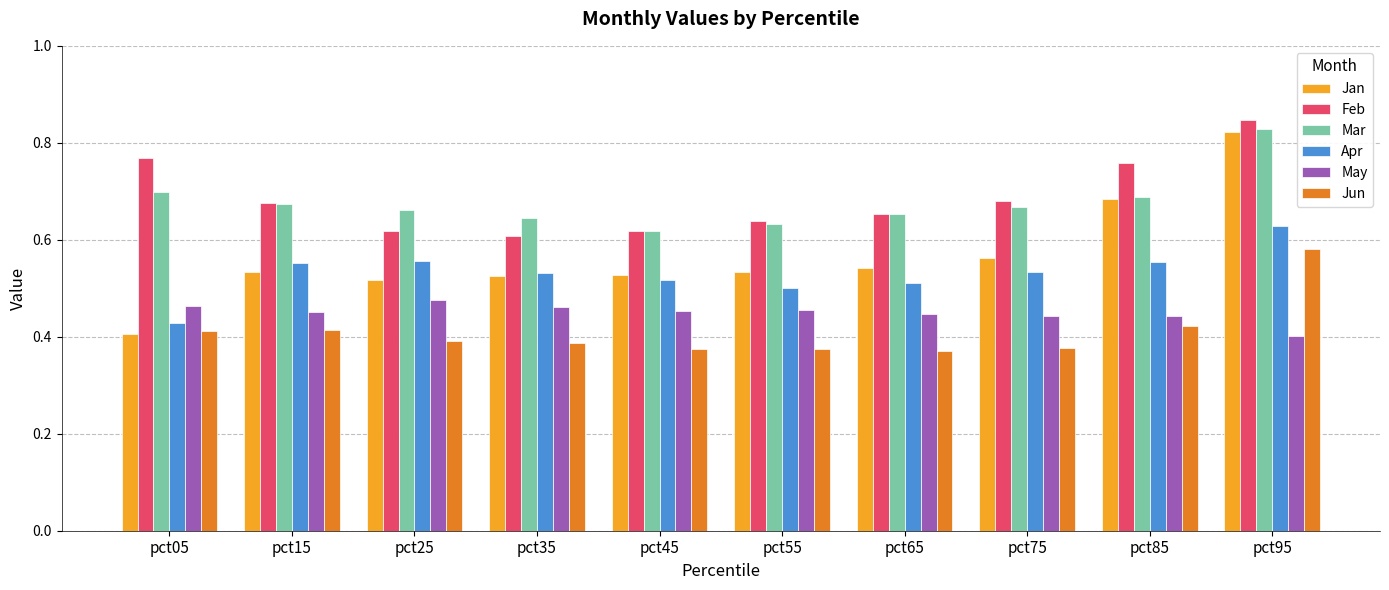

Which category has the highest value across all series?

pct95